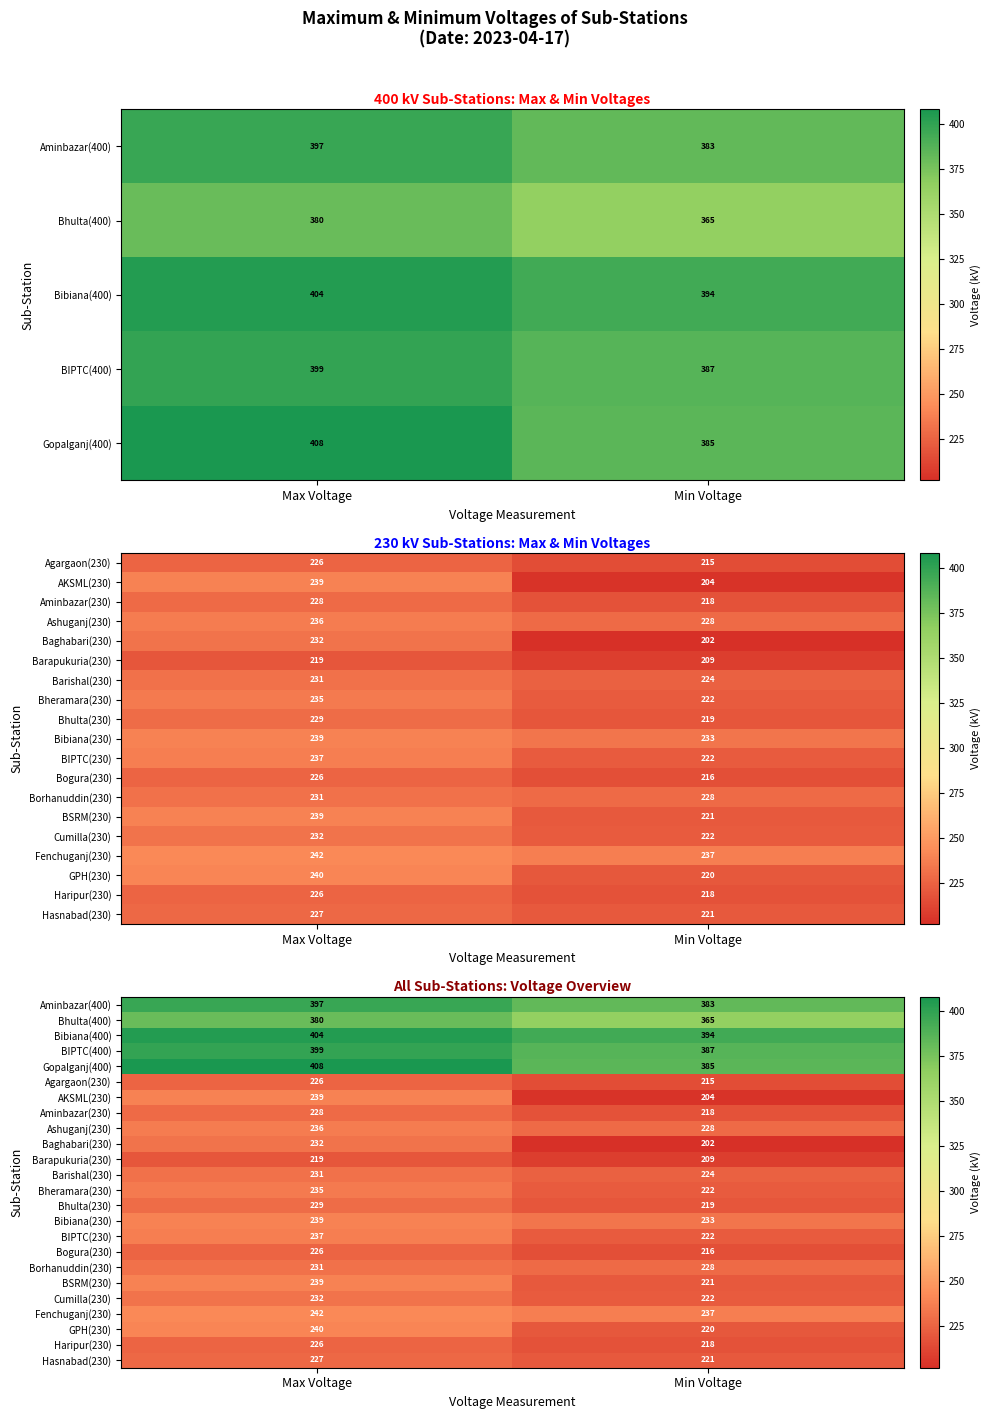

List the series in order of their peak value, lowest first.

Barapukuria(230), Agargaon(230), Bogura(230), Haripur(230), Hasnabad(230), Aminbazar(230), Bhulta(230), Barishal(230), Borhanuddin(230), Baghabari(230), Cumilla(230), Bheramara(230), Ashuganj(230), BIPTC(230), AKSML(230), Bibiana(230), BSRM(230), GPH(230), Fenchuganj(230), Bhulta(400), Aminbazar(400), BIPTC(400), Bibiana(400), Gopalganj(400)